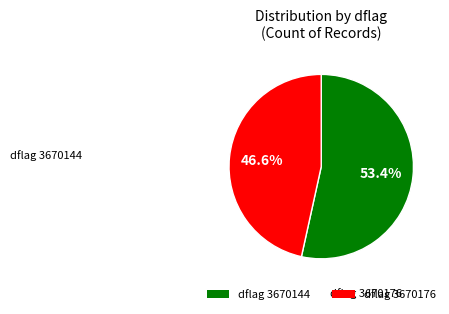

Which category has the biggest portion of the pie?

dflag 3670144